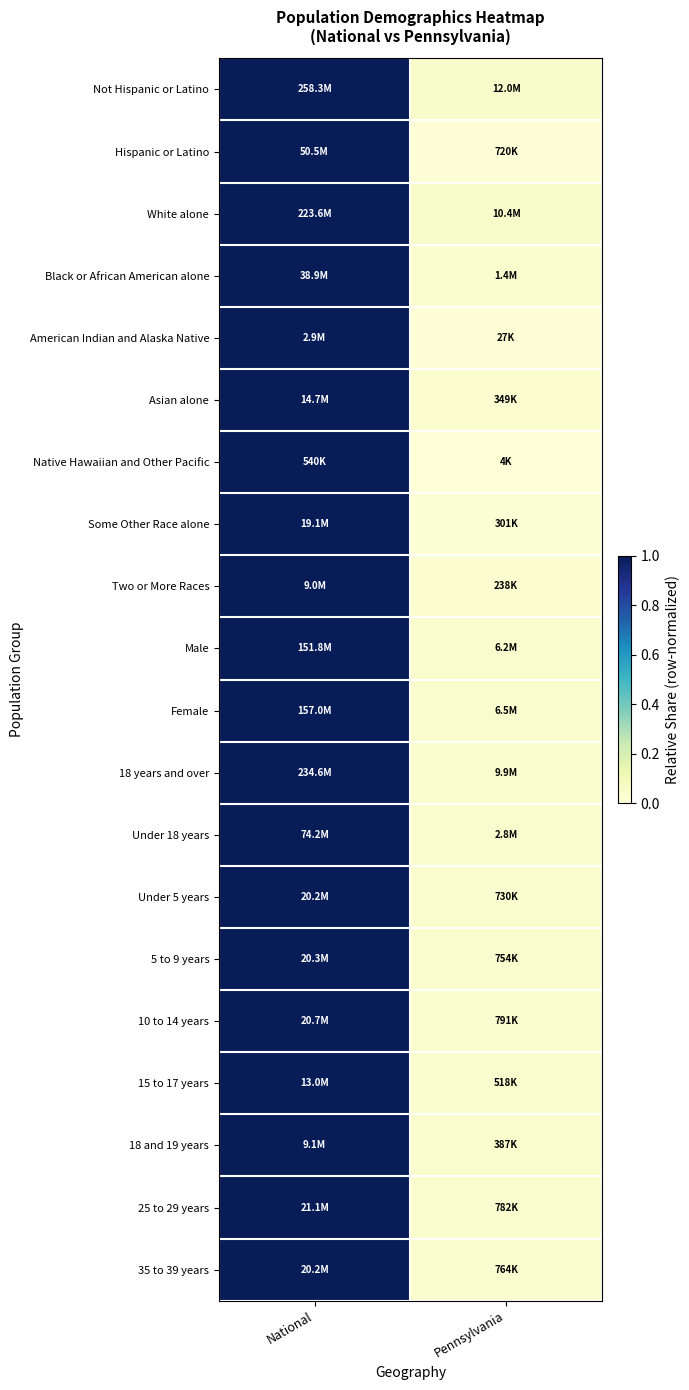

At which category is the sum across all series the highest?

National